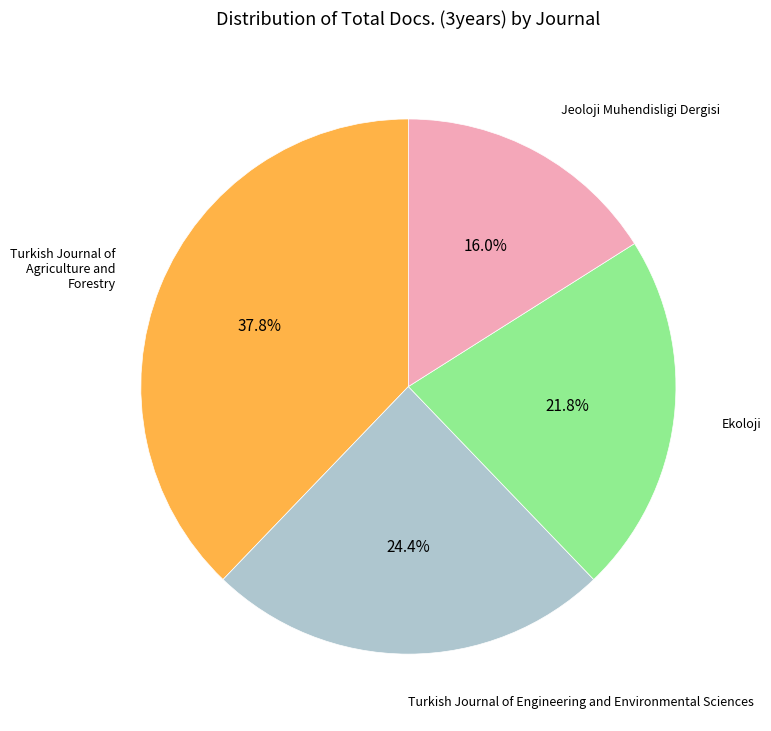

How many slices are in this pie chart?

4